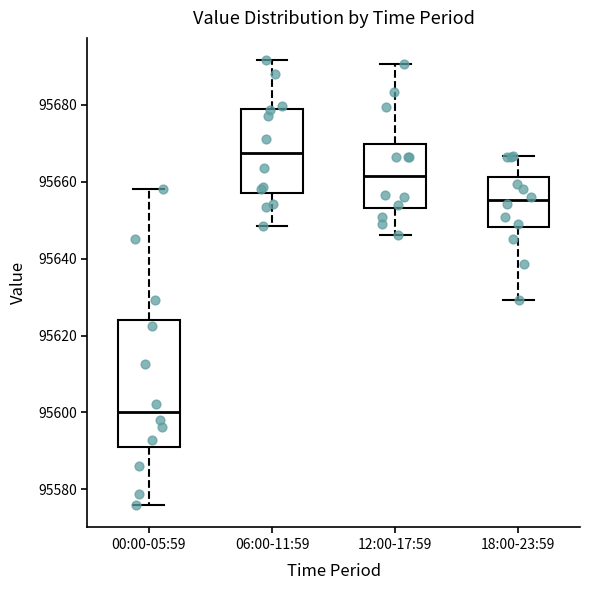

Which box's median line is the lowest?

00:00-05:59